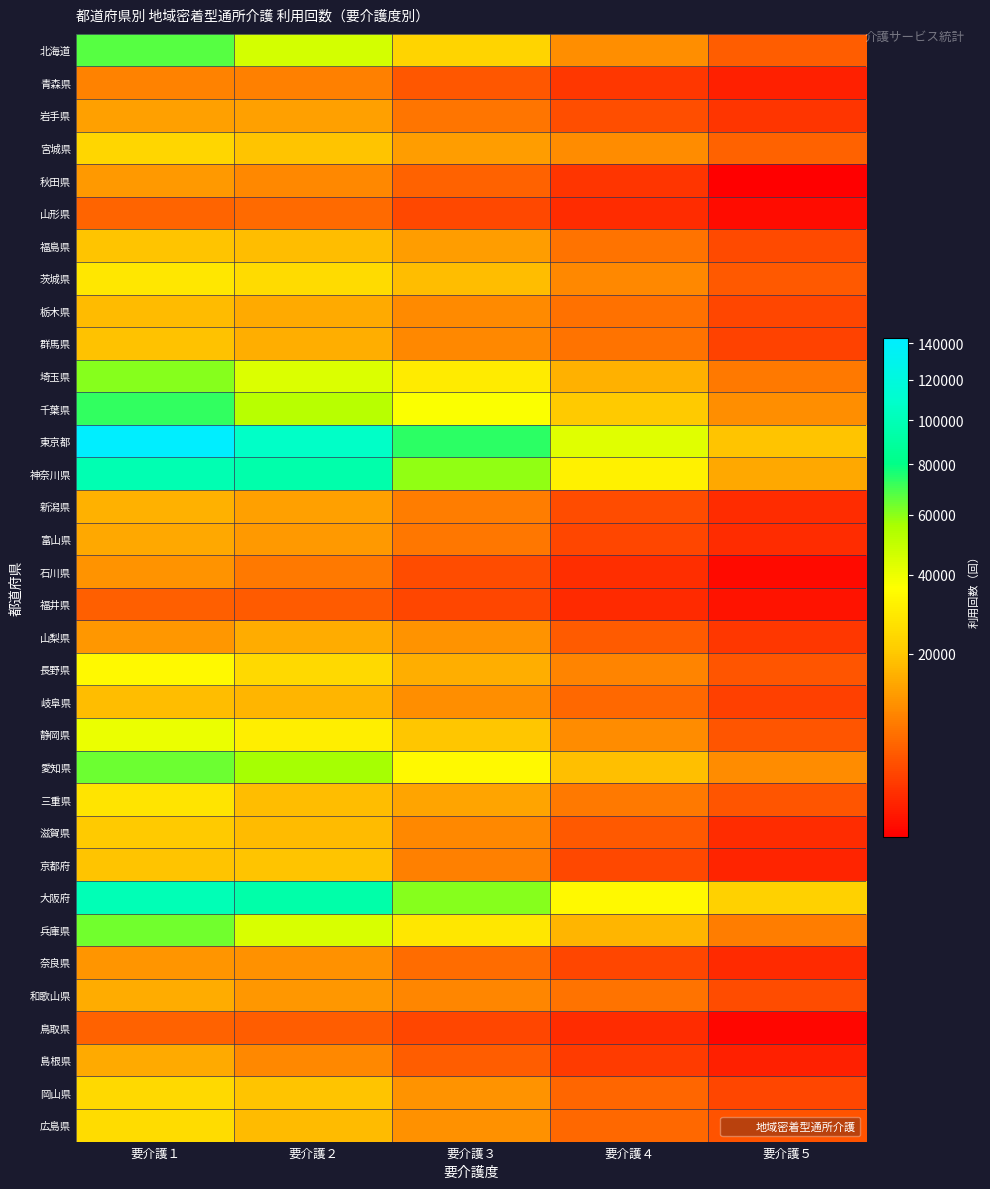

Which series has the largest total across all categories?

東京都